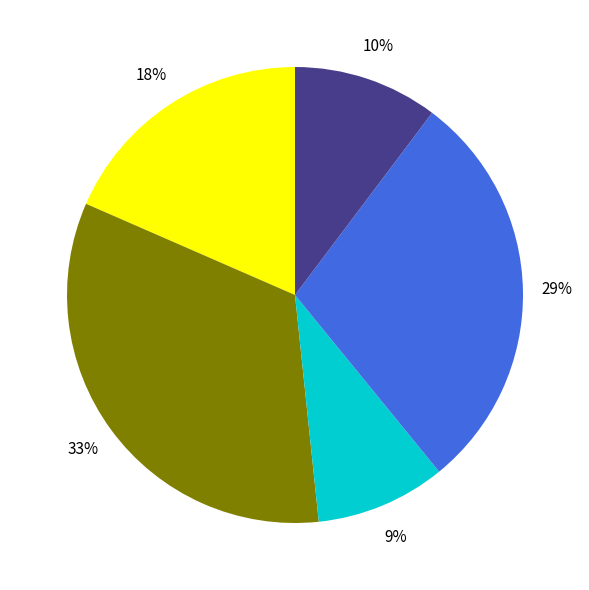

To the nearest percent, what is the average slice percentage?

20%